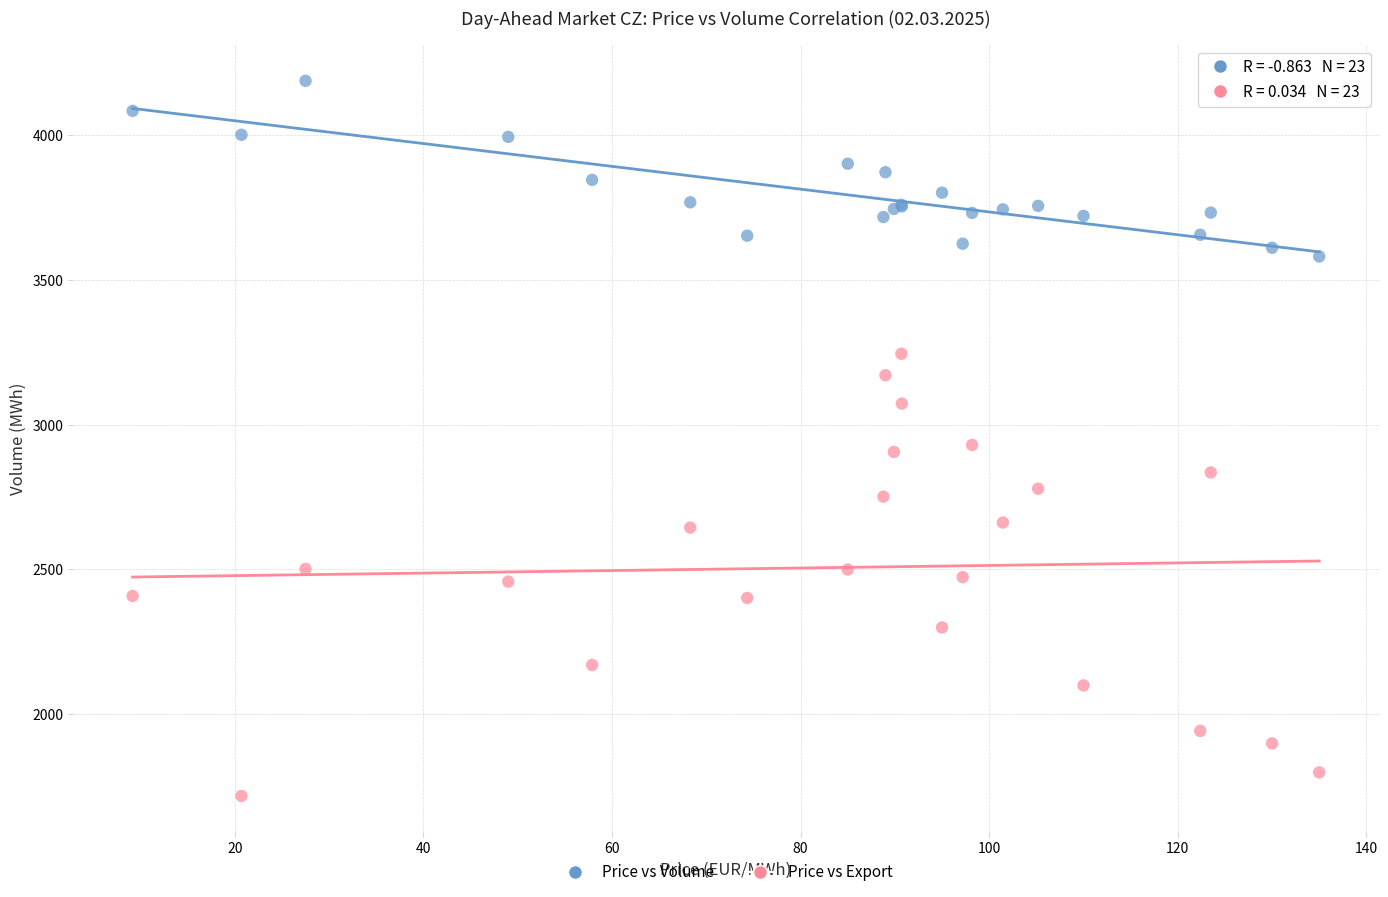

Which series has the largest Y range (max minus min)?

Price vs Export